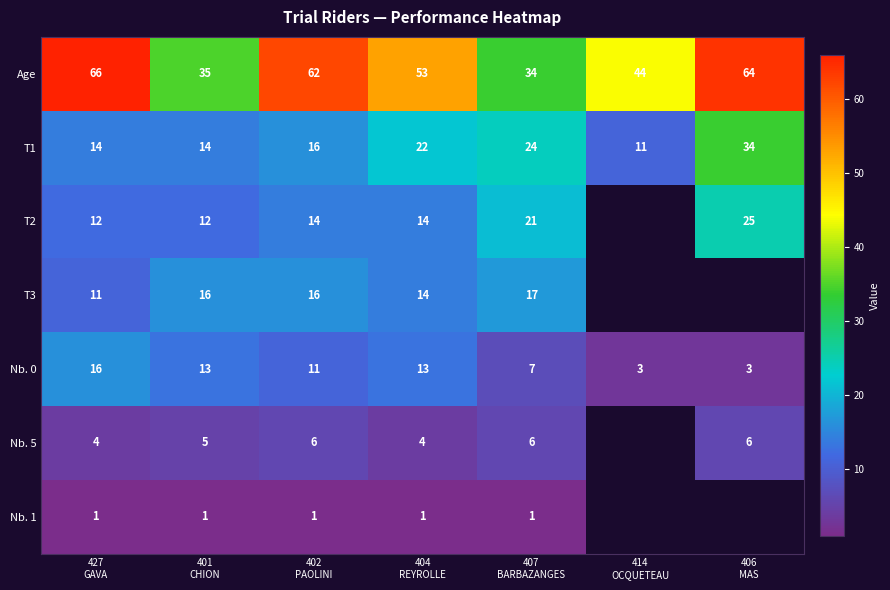

What is the difference between the maximum and minimum values in the T1 series?

23